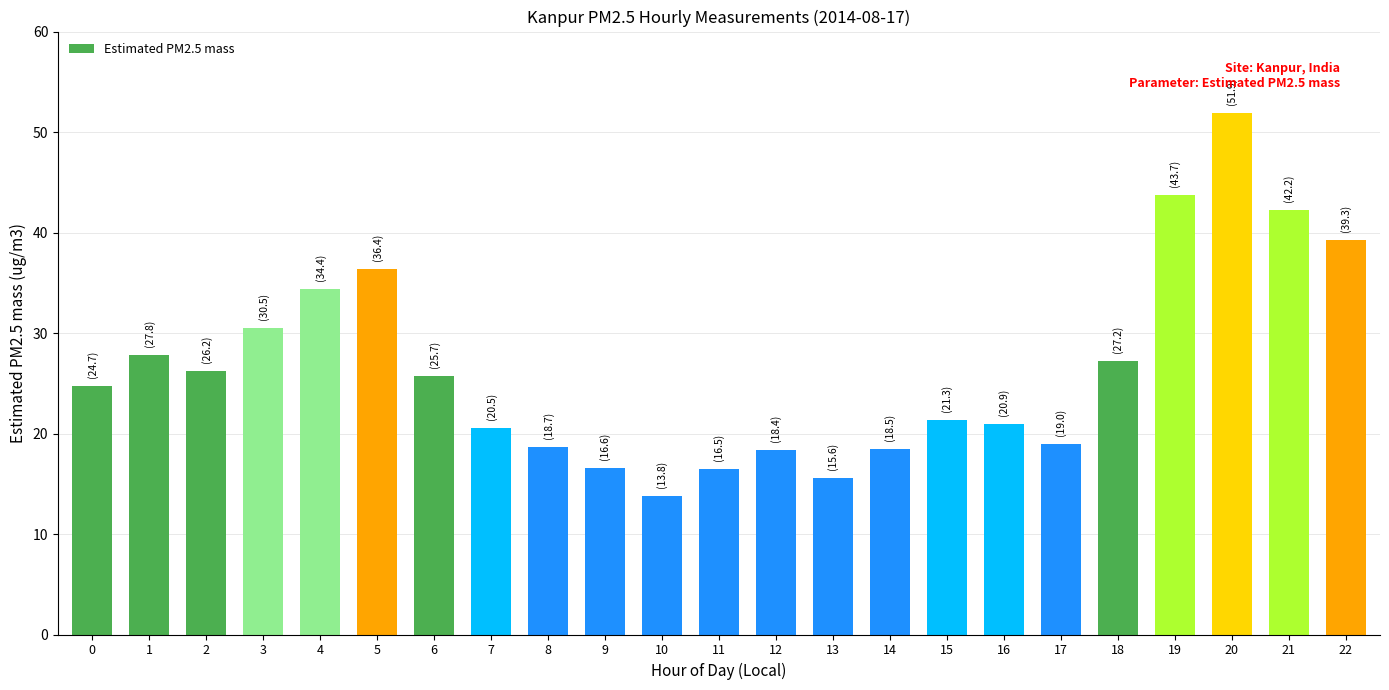

Is it true that the value at 5 is 36.4?

True